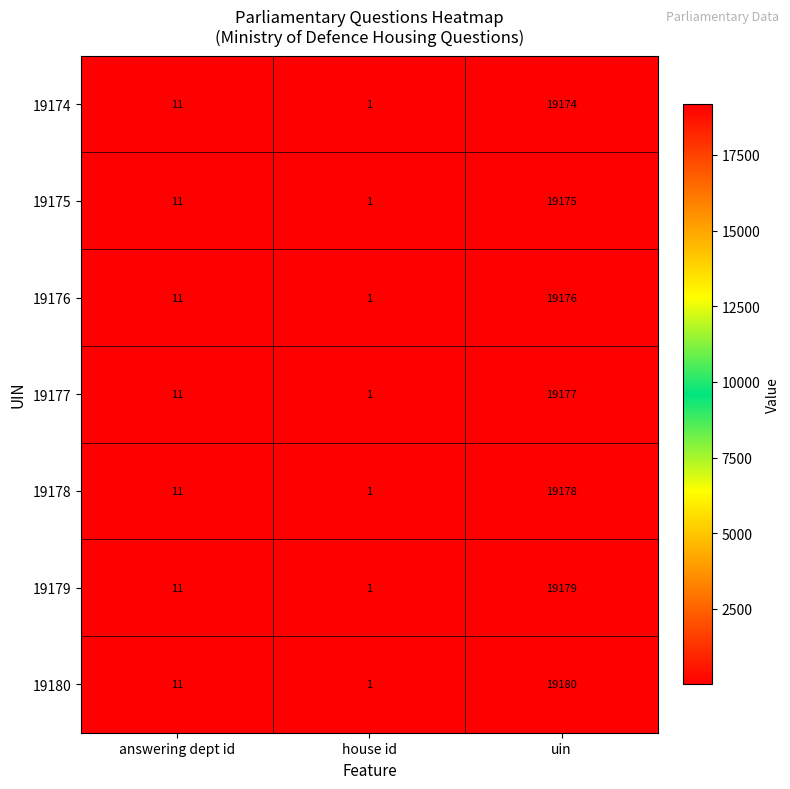

Which label corresponds to the largest value in the chart?

uin